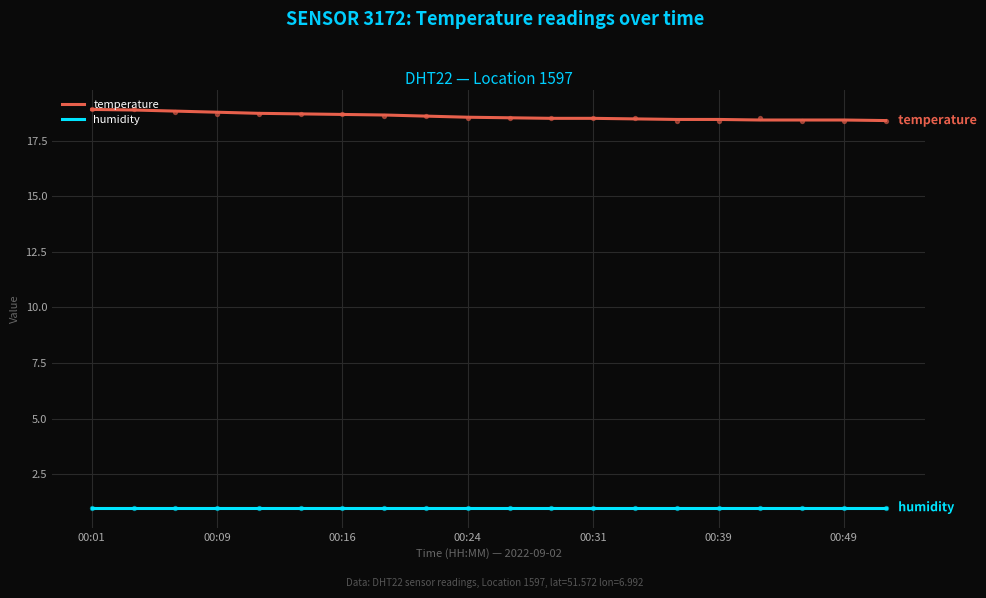

The temperature series shows 18.5 at 00:24. True or false?

True